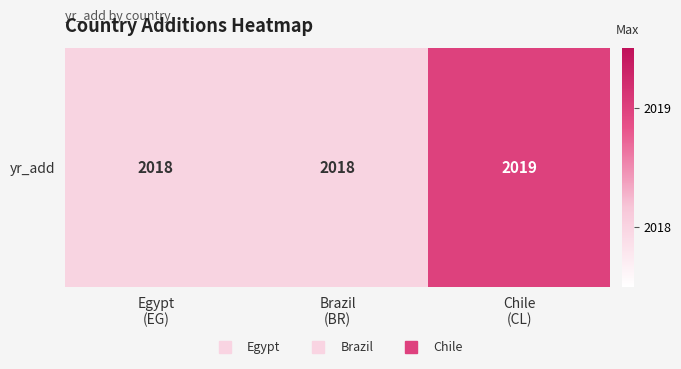

Approximately how many times larger is the value at Egypt
(EG) compared to Brazil
(BR)?

1.0